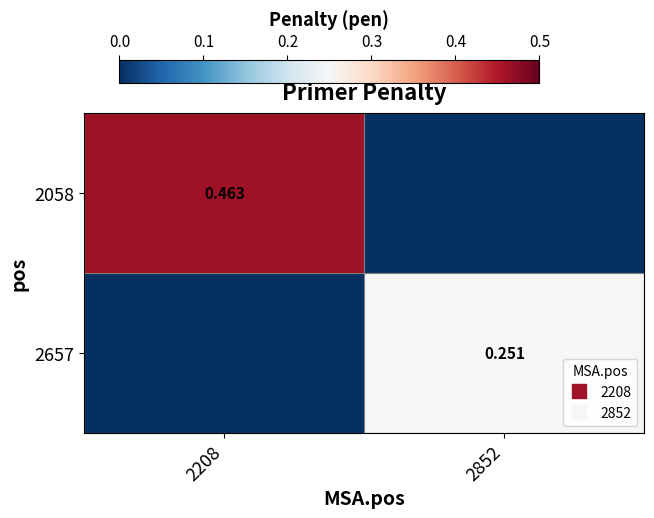

Is the value of 2657 at 2208 greater than the value of 2058 at 2852?

No